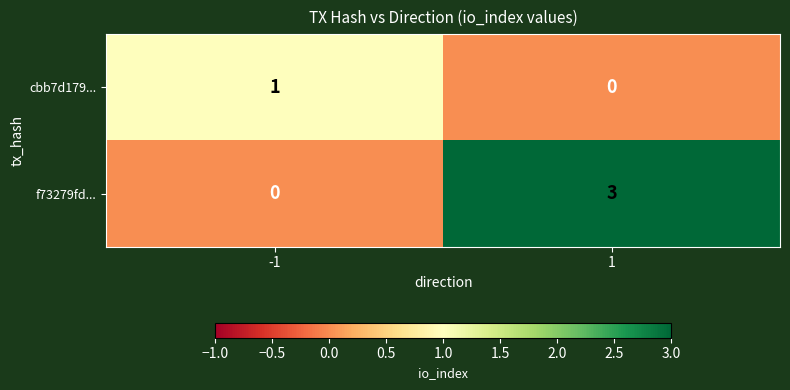

Count the number of data series in this chart.

2